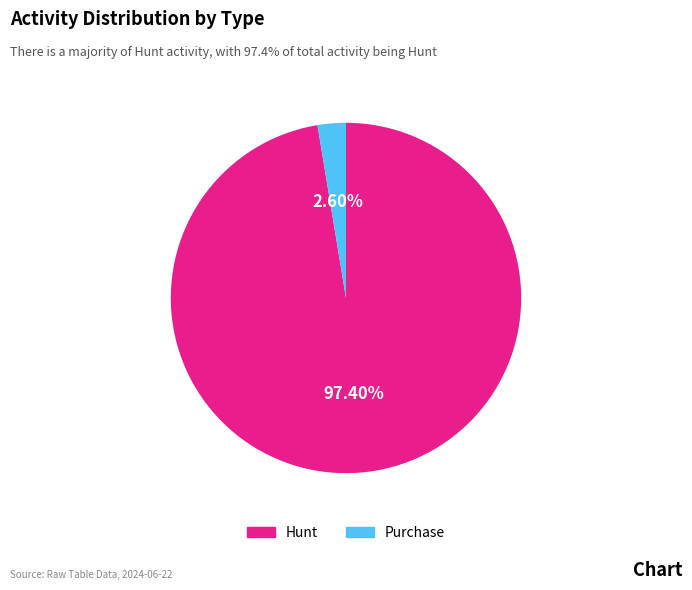

Is there a majority slice in this chart?

Yes